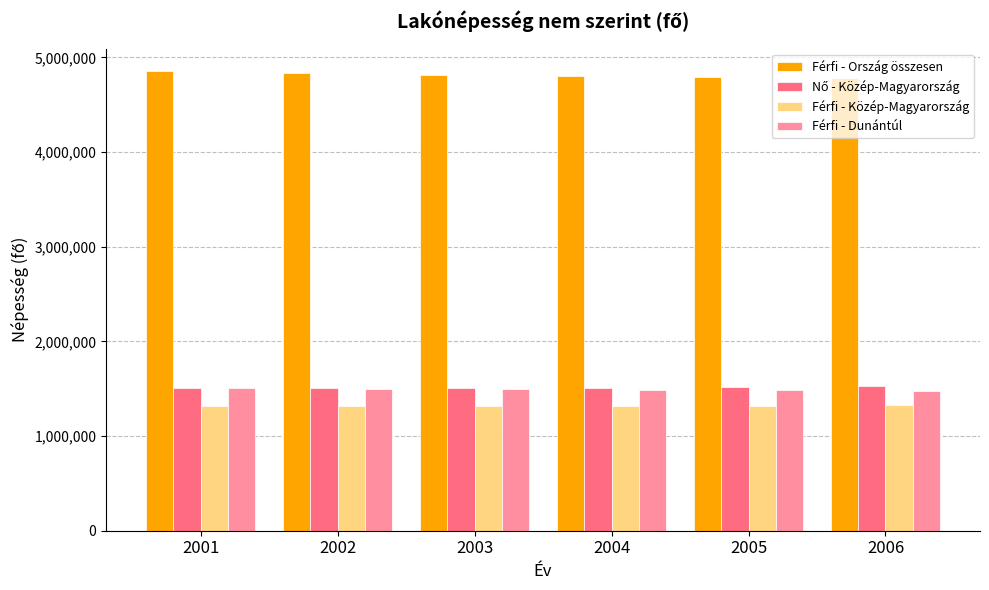

How many data points does each series have?

6